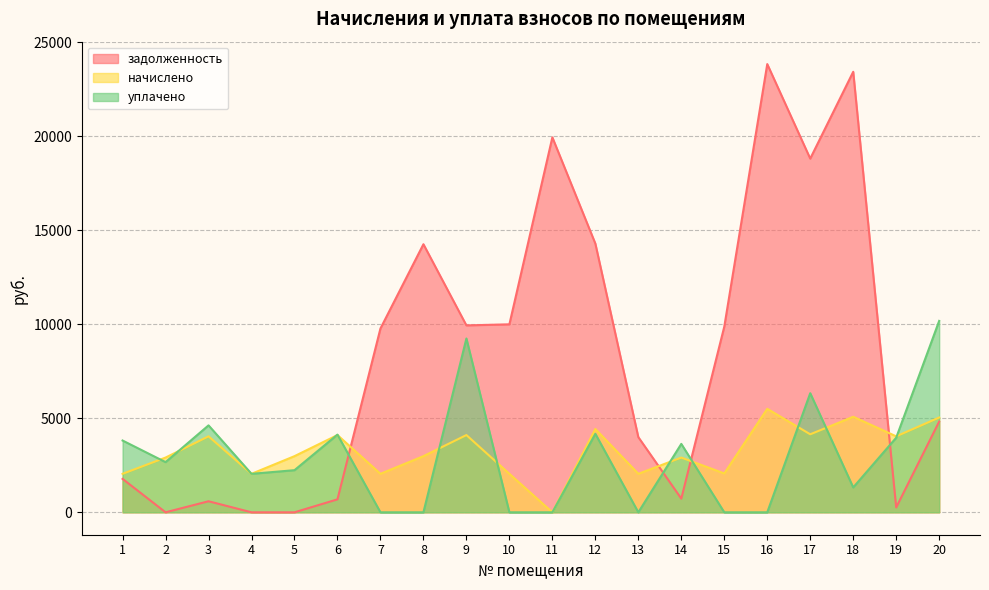

At which label does уплачено first exceed 2669?

1